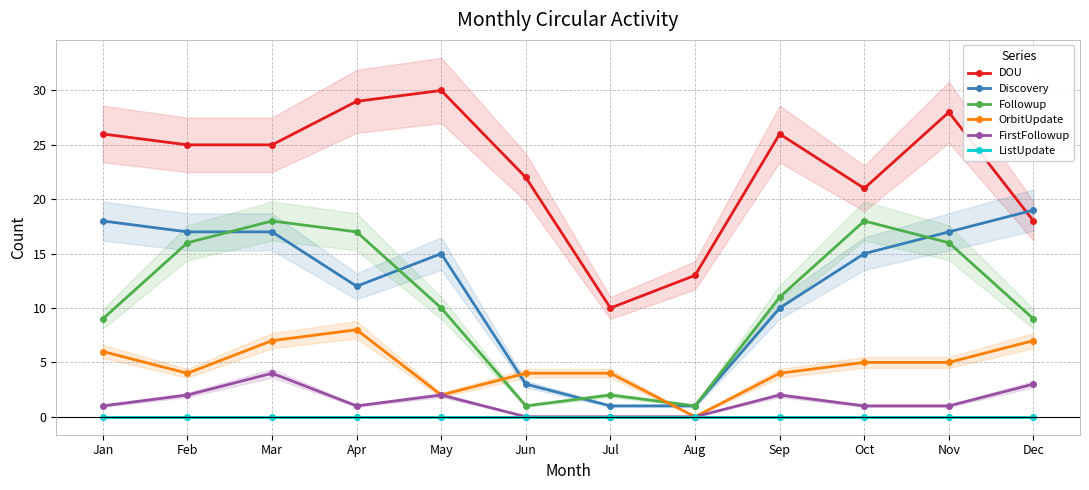

What is the difference between the second highest and second lowest values in the Discovery series?

17